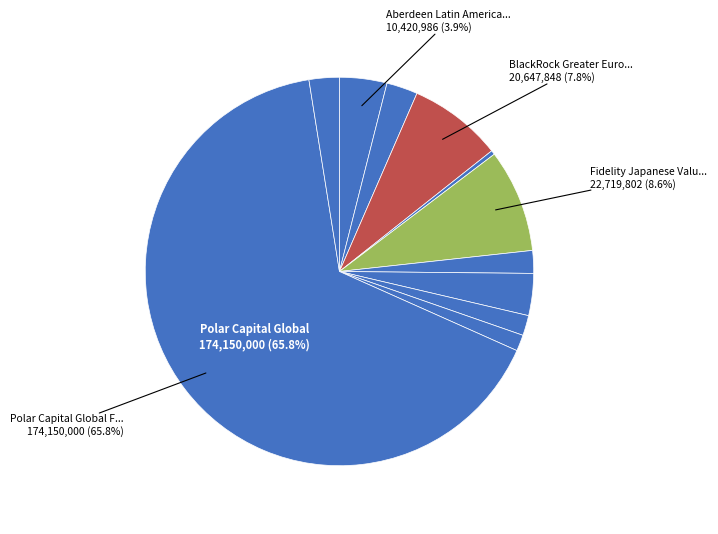

How many segments does this pie chart have?

11